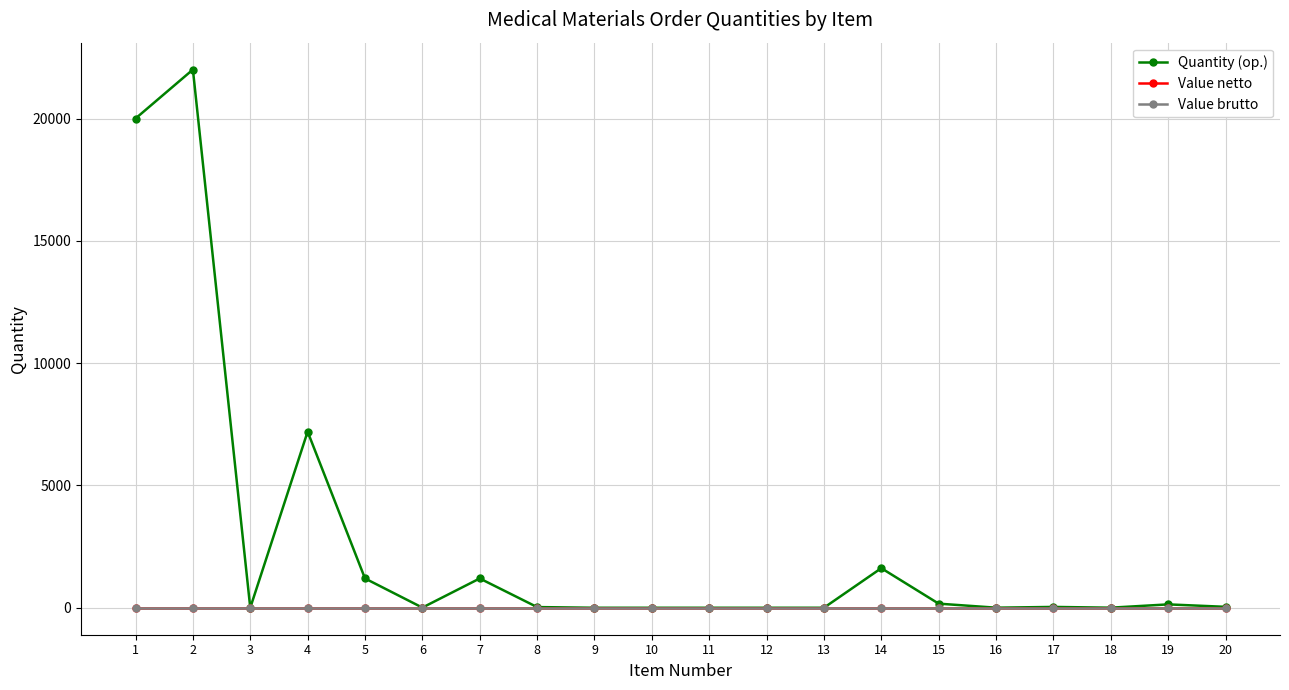

At which category is the sum across all series the highest?

2